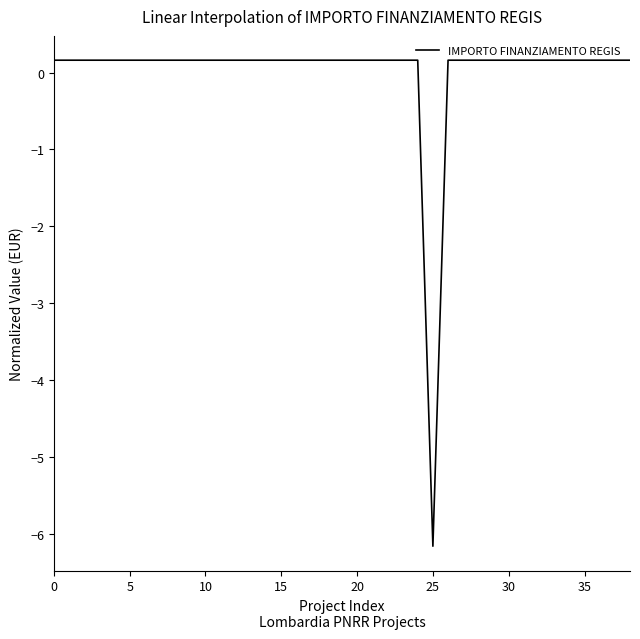

What is the difference between the maximum and minimum values?

6.3